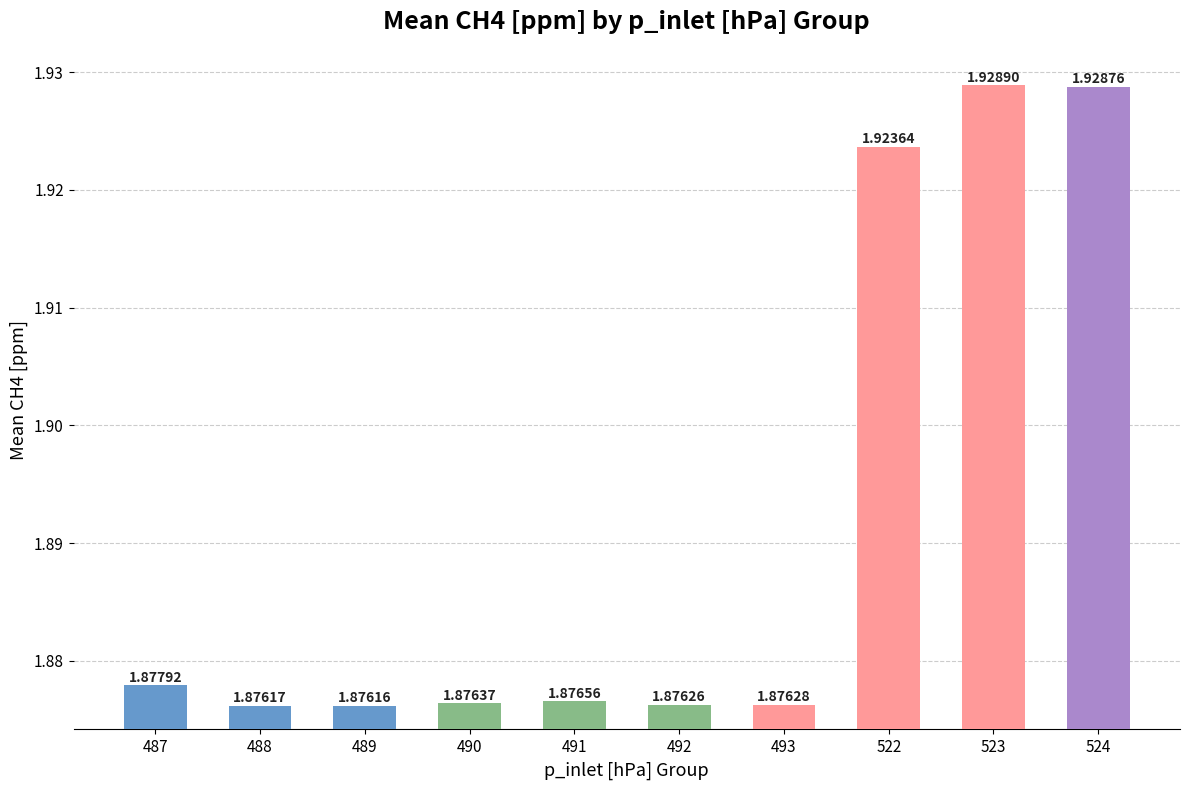

Which label corresponds to the smallest value in the chart?

489